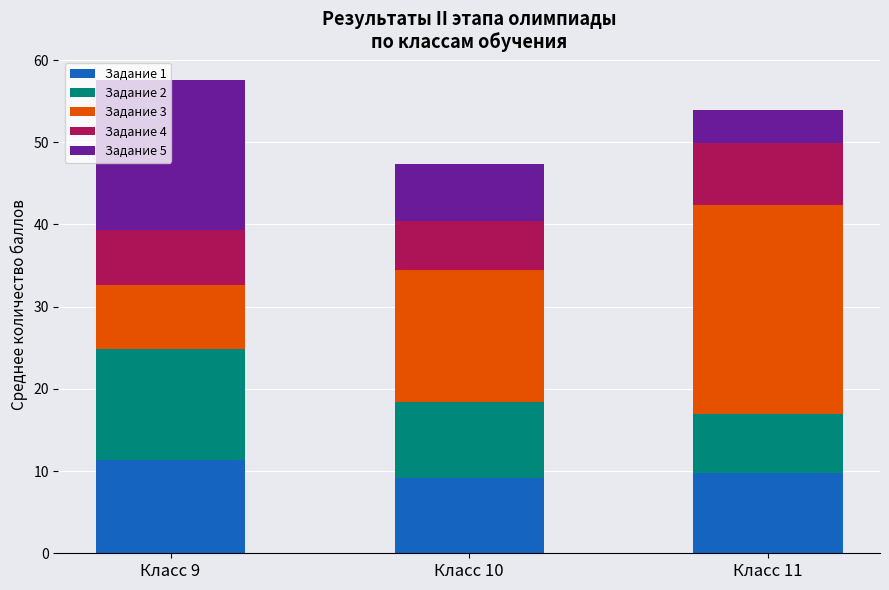

What is the minimum value for Задание 1?

9.2